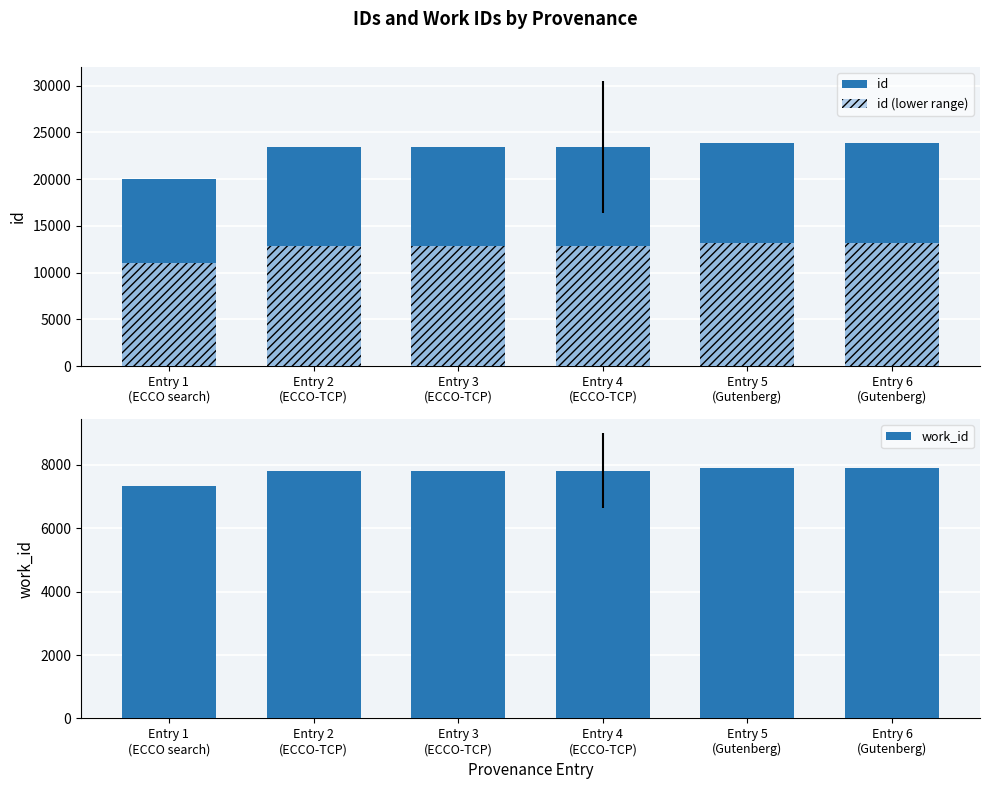

Where does the id (lower range) series first go above 12885?

Entry 4
(ECCO-TCP)